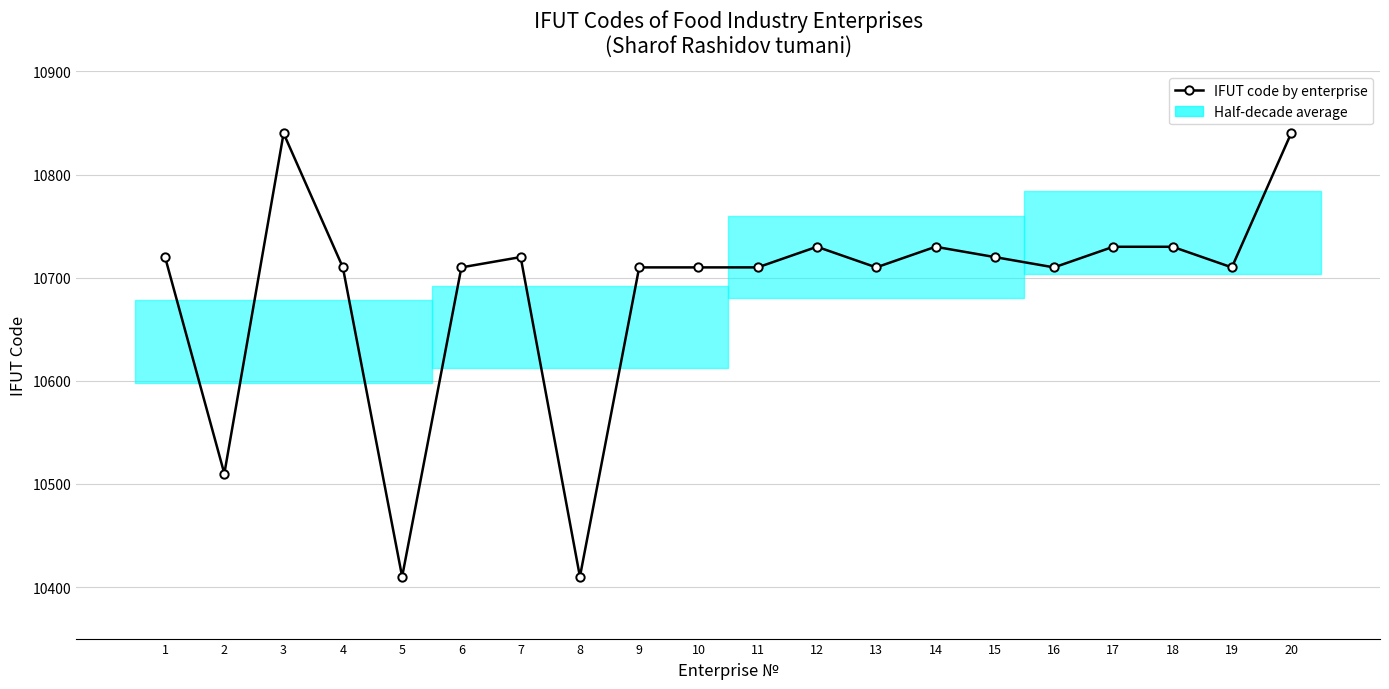

Which category has the highest value across all series?

3